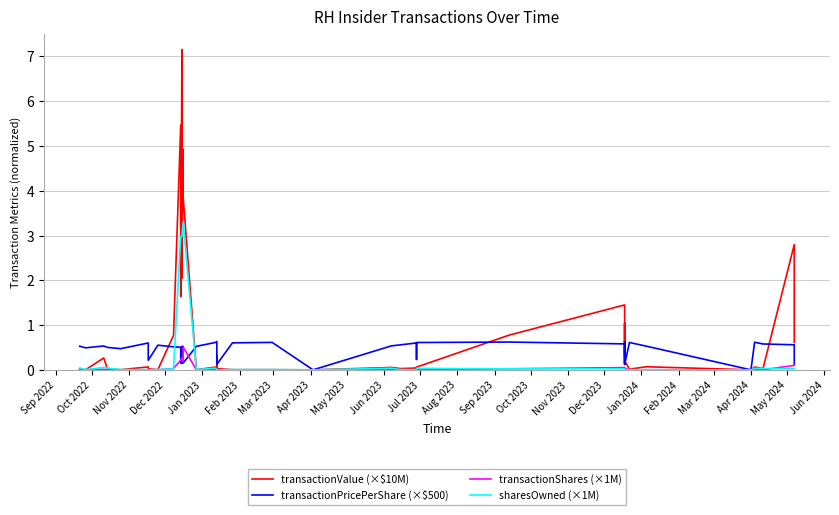

How many series are shown in this chart?

4